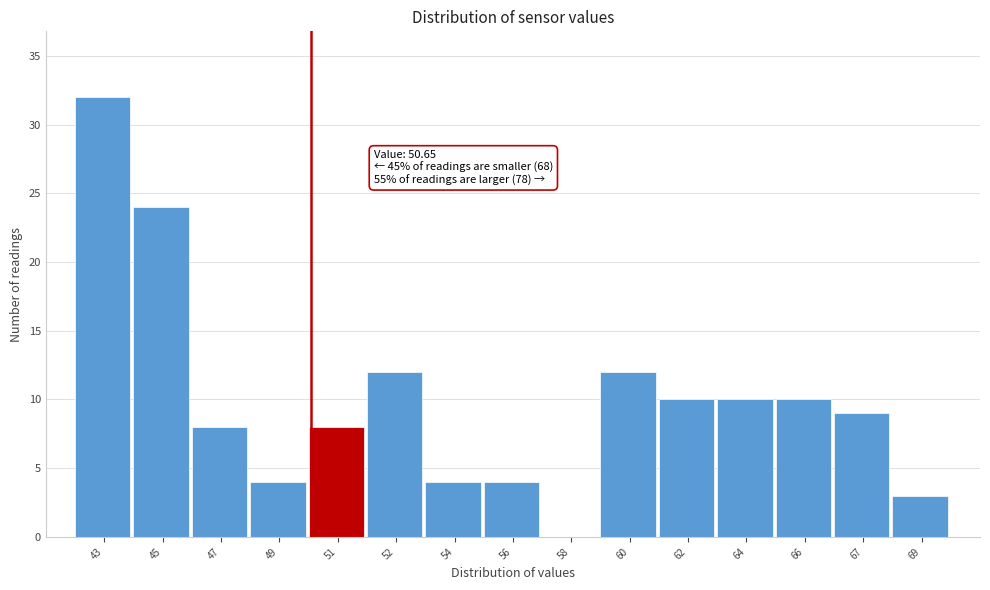

Reading left to right, transcribe all the data shown in this chart.

43=32	45=24	47=8	49=4	51=8	52=12	54=4	56=4	58=0	60=12	62=10	64=10	66=10	67=9	69=3